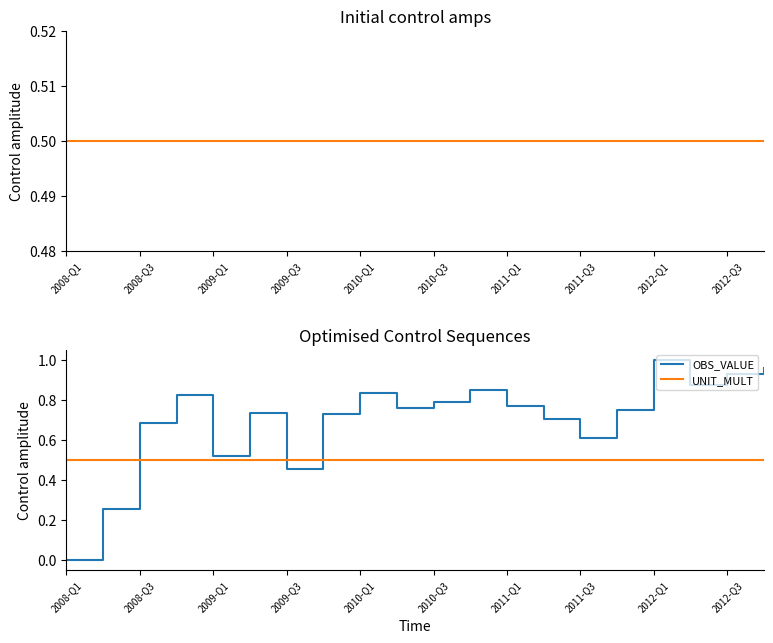

What is the spread (max minus min) of values at 19?

0.5